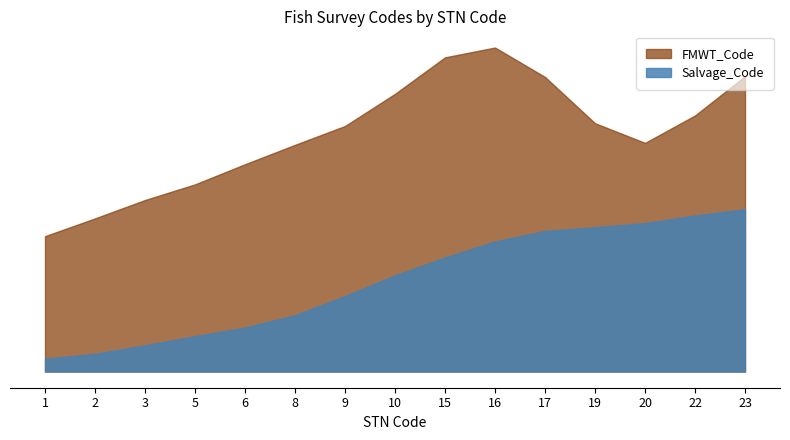

Which series has the largest total across all categories?

FMWT_Code